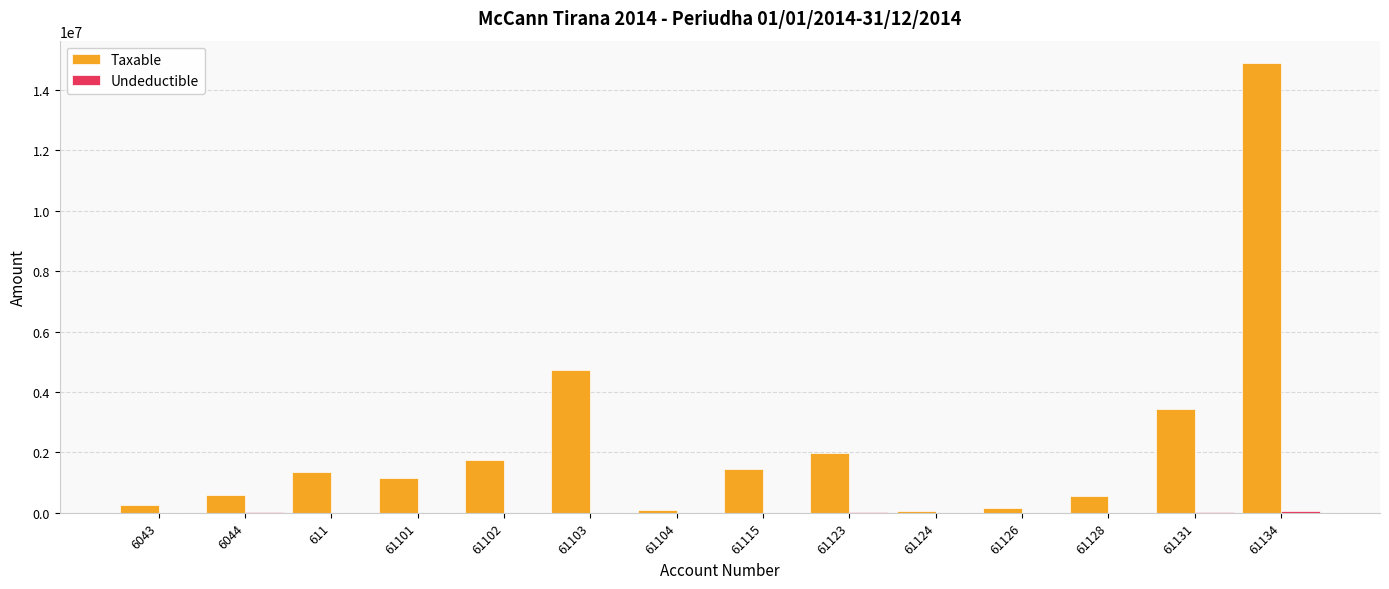

Which series has the largest total across all categories?

Taxable